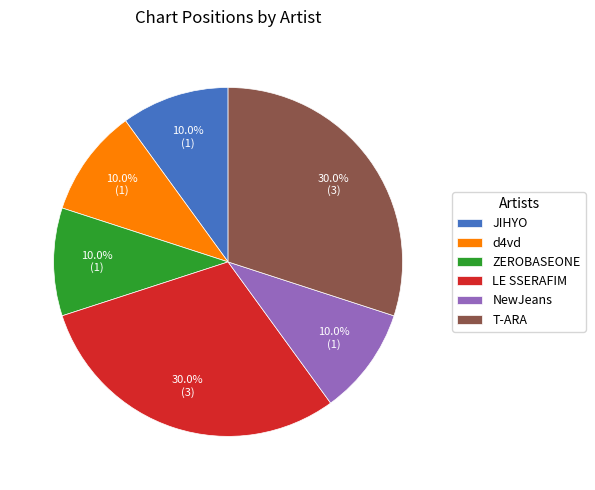

What percentage is NOT represented by ZEROBASEONE?

90.0%